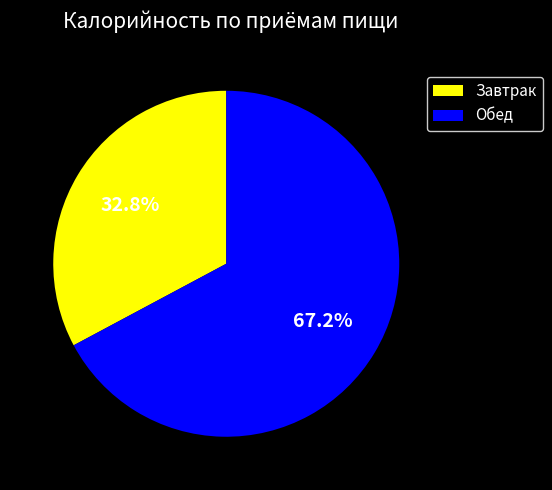

How many segments does this pie chart have?

2